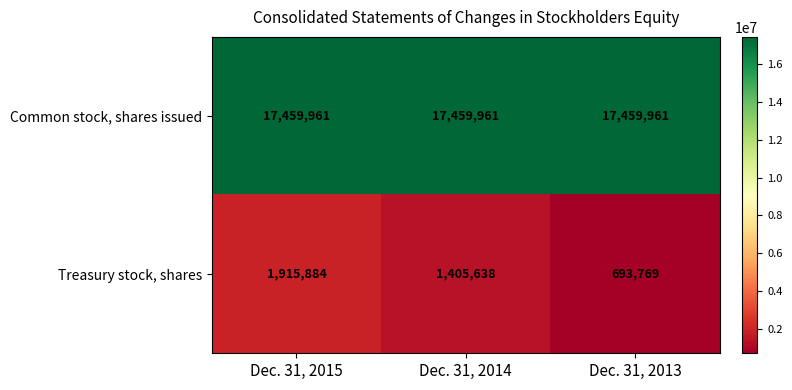

What is the difference between the highest and lowest values at Dec. 31, 2013?

16766192